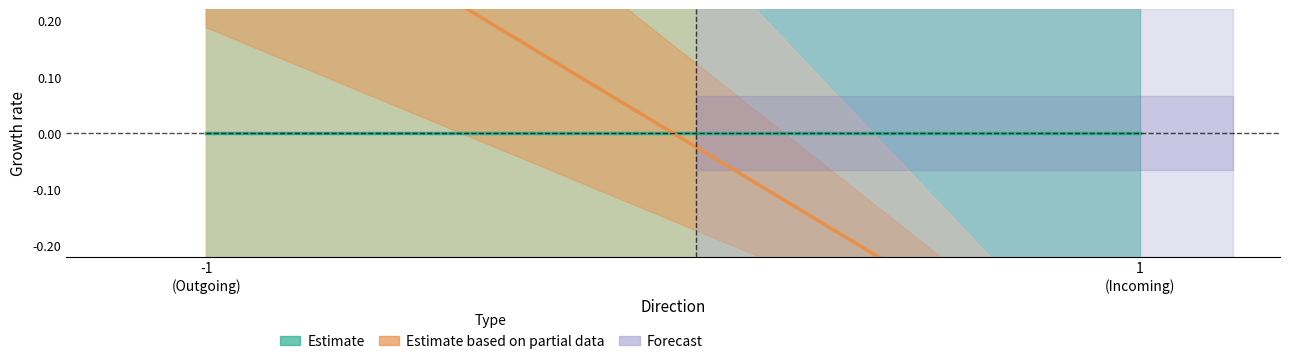

How many positive values does the Estimate based on partial data series have?

1